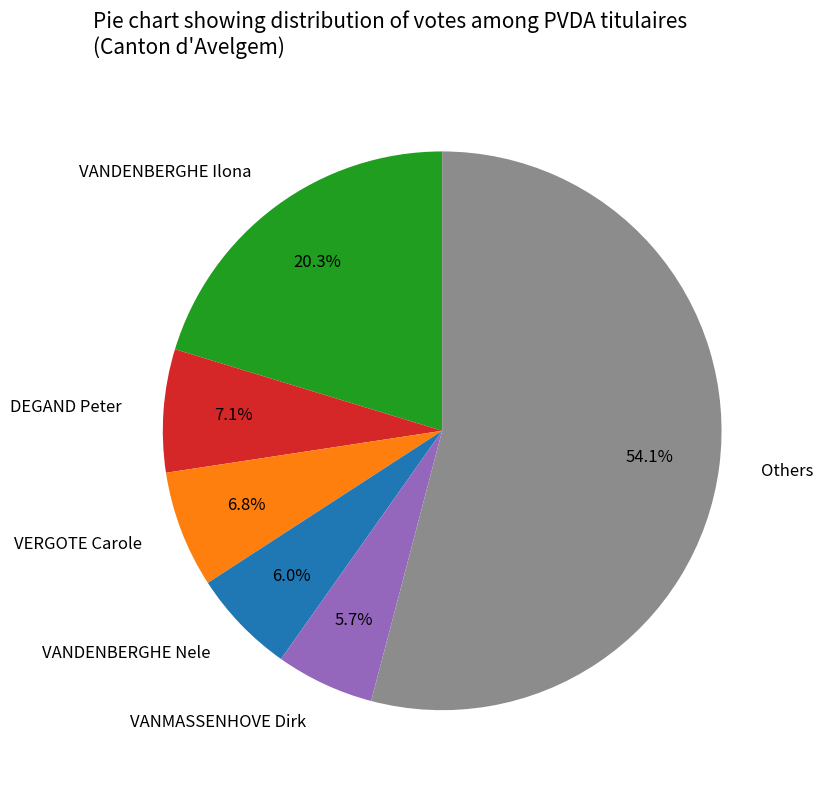

Which slice represents more than half of the pie?

Others